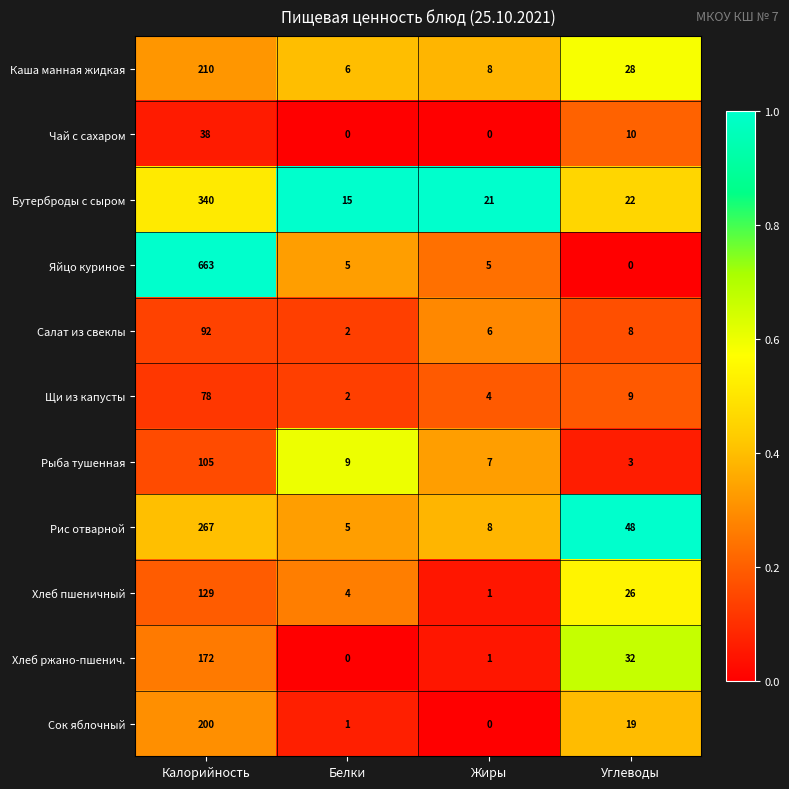

True or false: Чай с сахаром has a value of 15 at Жиры.

False